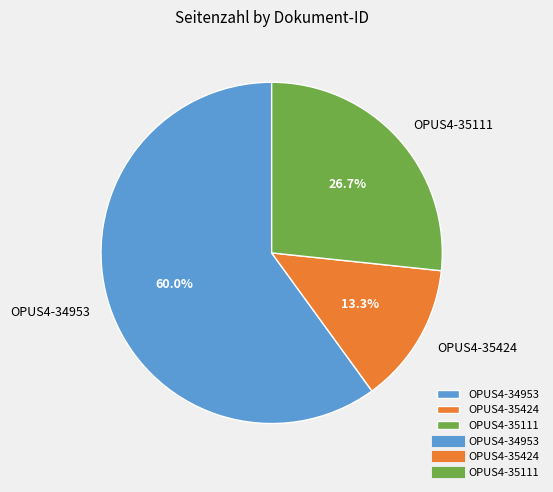

Count the number of slices in the pie.

3